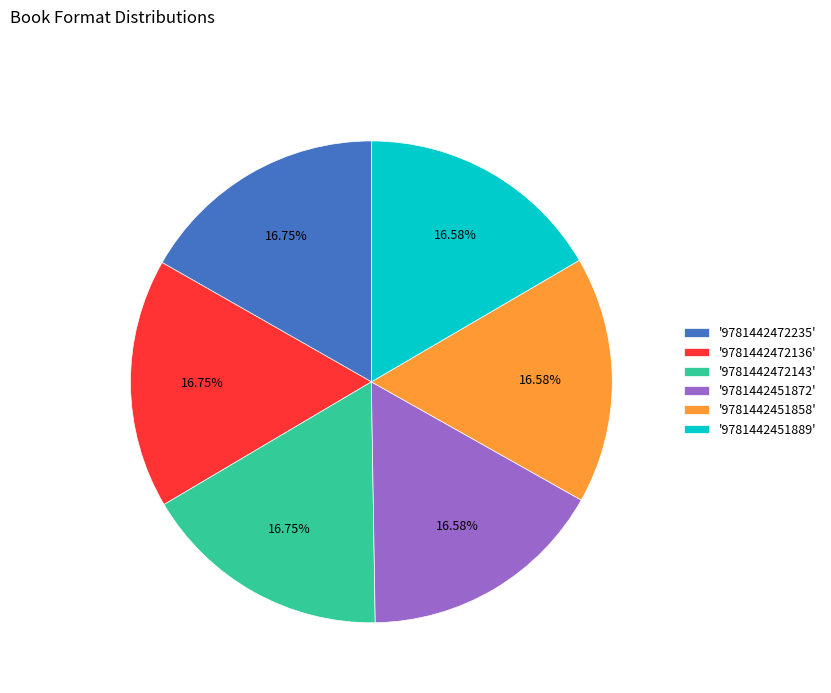

Approximately how many times larger is the value at '9781442472136' compared to '9781442451872'?

1.0